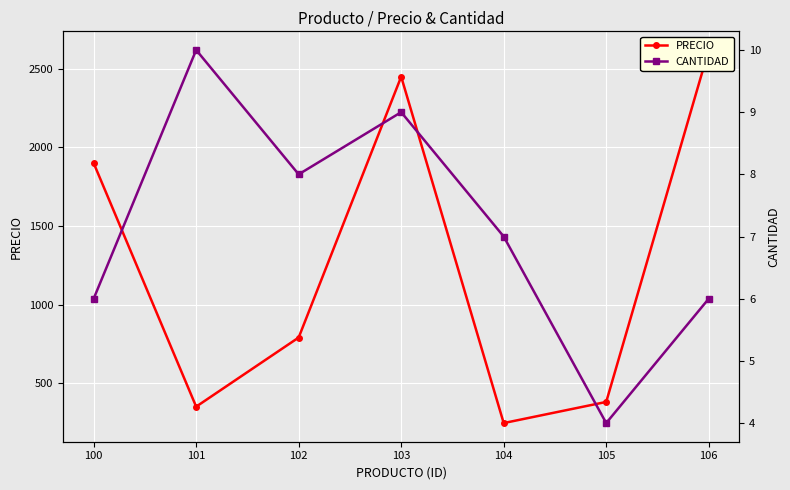

True or false: PRECIO and CANTIDAD cross at least once.

False